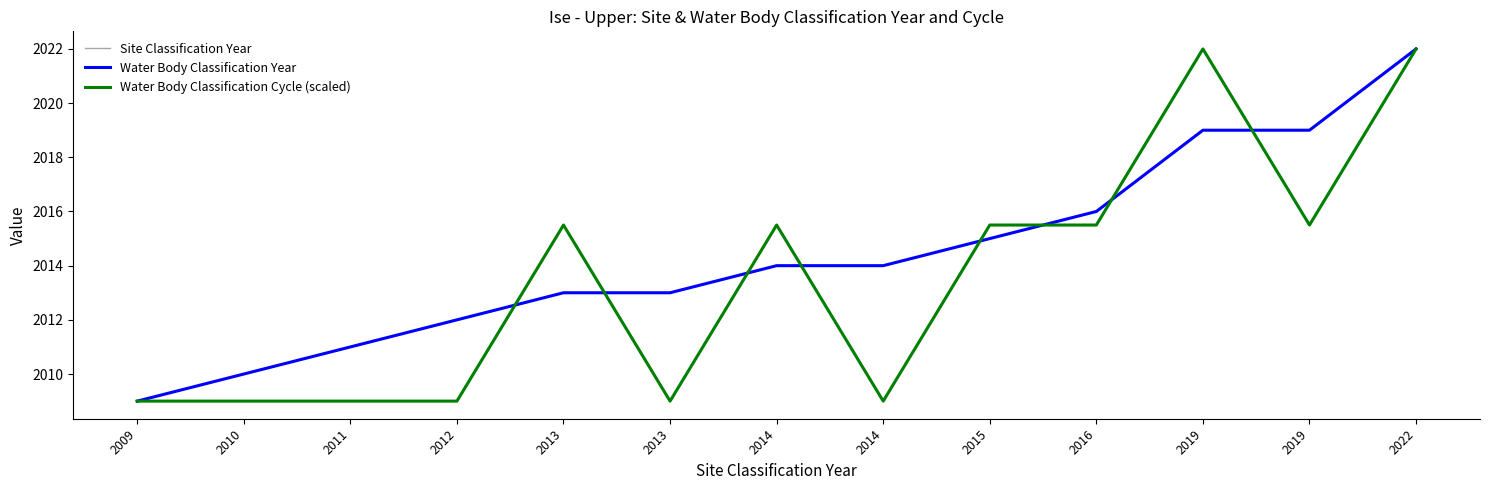

Is this an area chart (filled region under the line)?

No